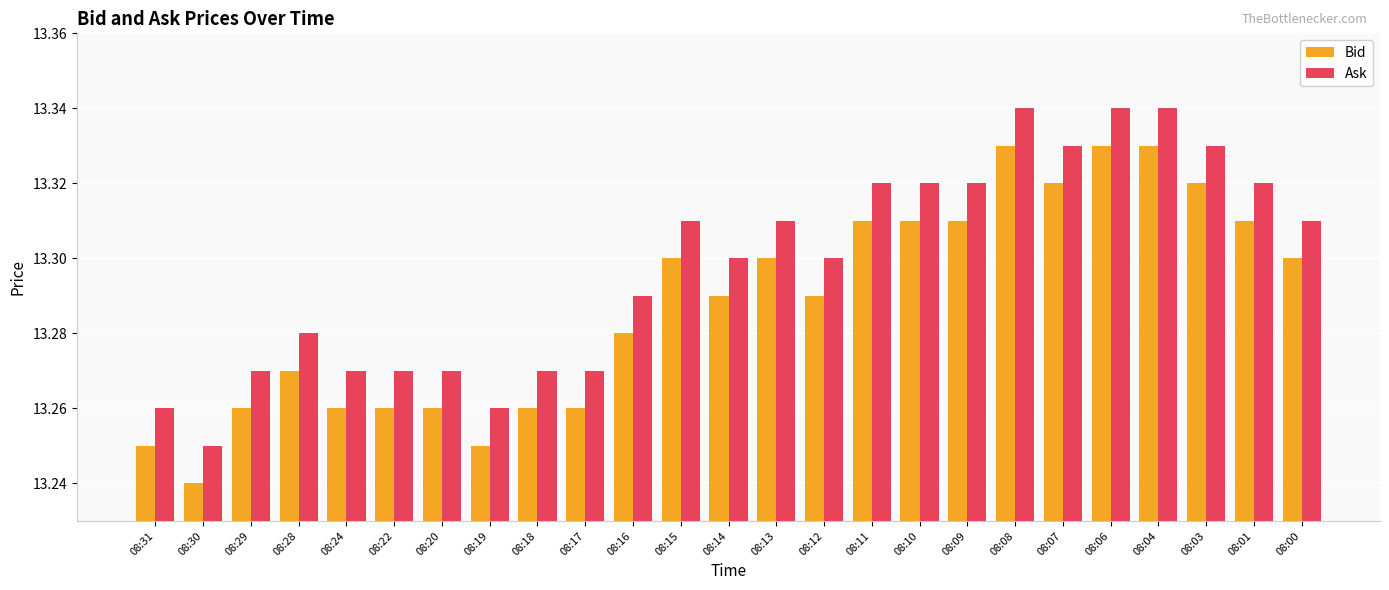

The Ask series shows 13.3 at 08:20. True or false?

True